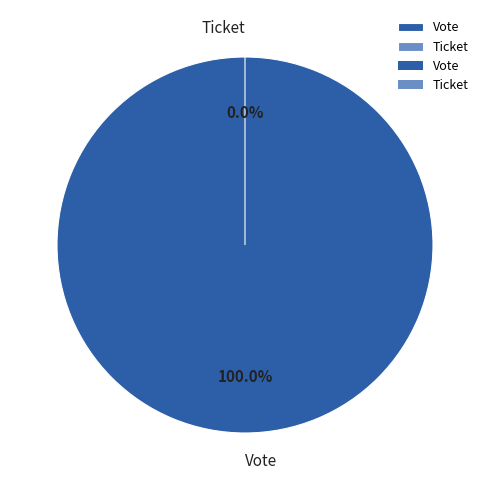

Is there a majority slice in this chart?

Yes